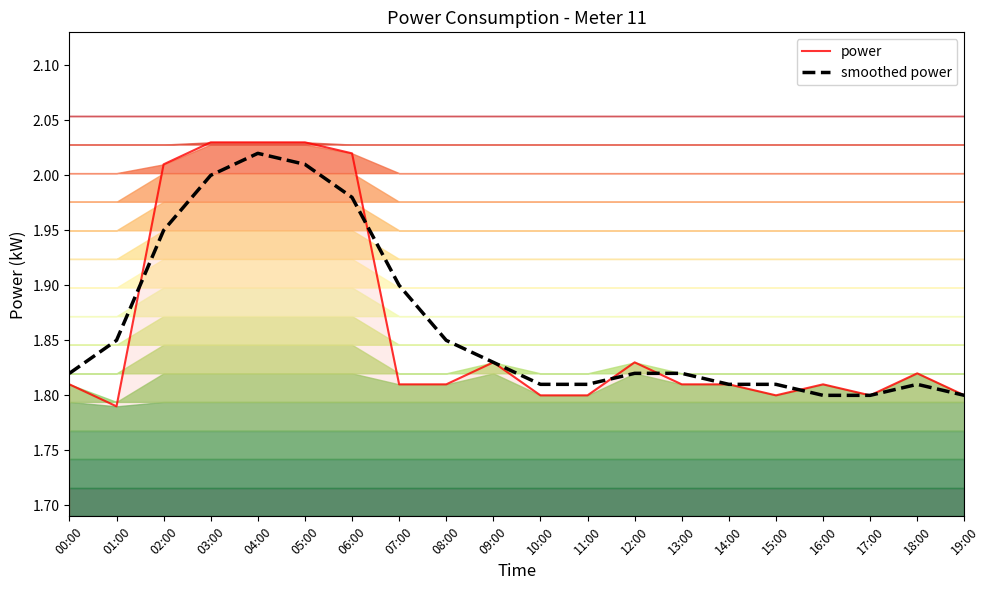

What are all the series names shown in the legend?

power, smoothed power